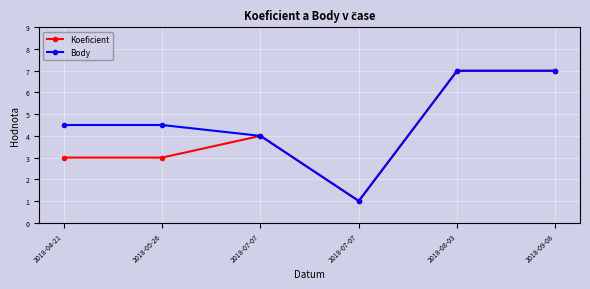

How many data points in Koeficient are less than 4?

3